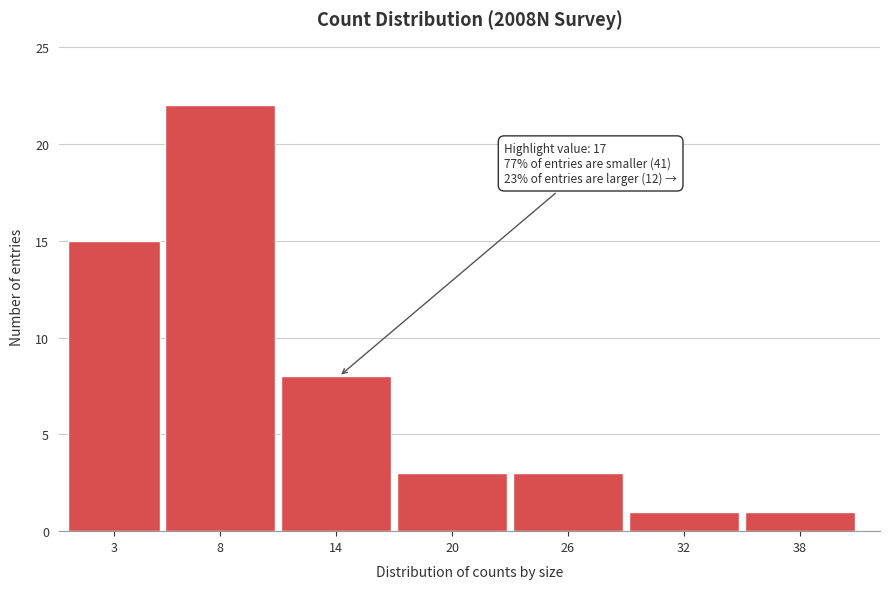

Reading left to right, list all the values displayed in this chart.

3=15	8=22	14=8	20=3	26=3	32=1	38=1